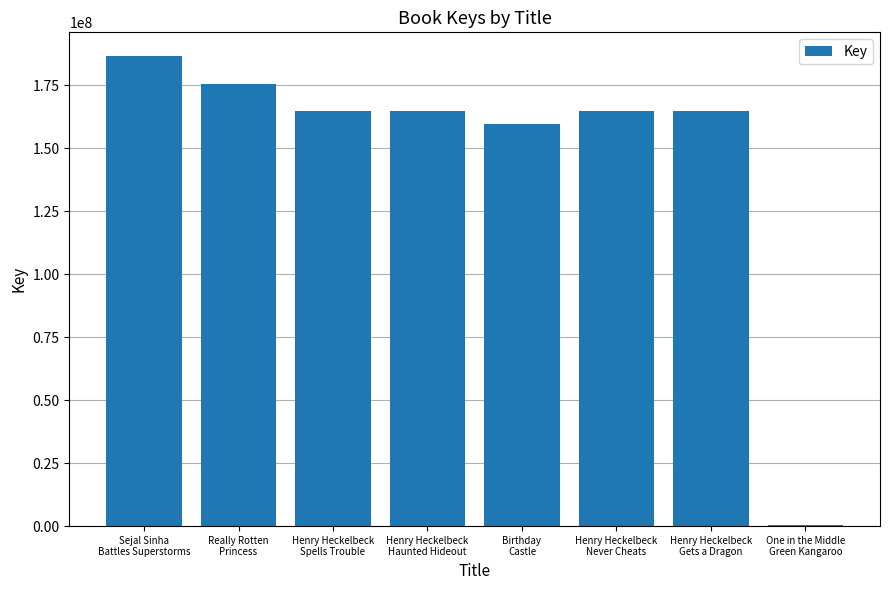

The chart shows a value of 88609884 at Henry Heckelbeck
Never Cheats. True or false?

False